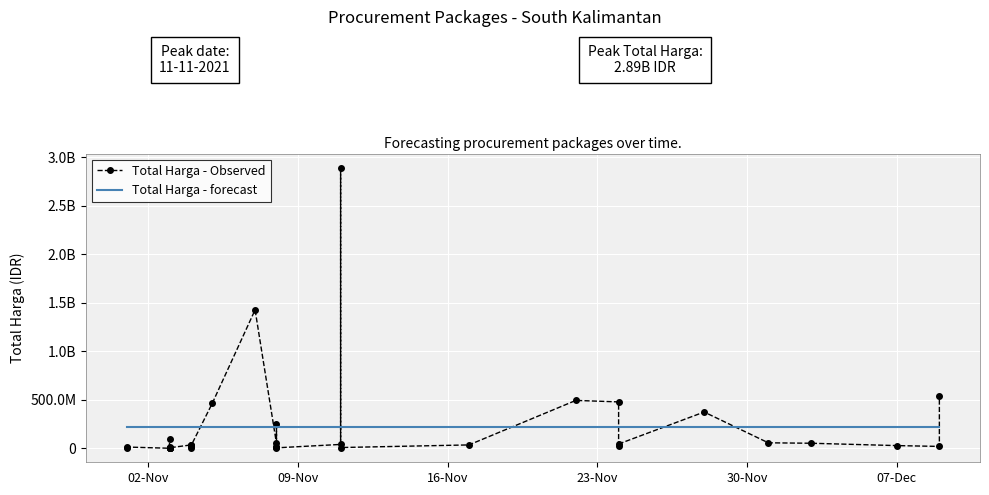

How many interior local peaks (higher than both neighbors) does the data have?

10